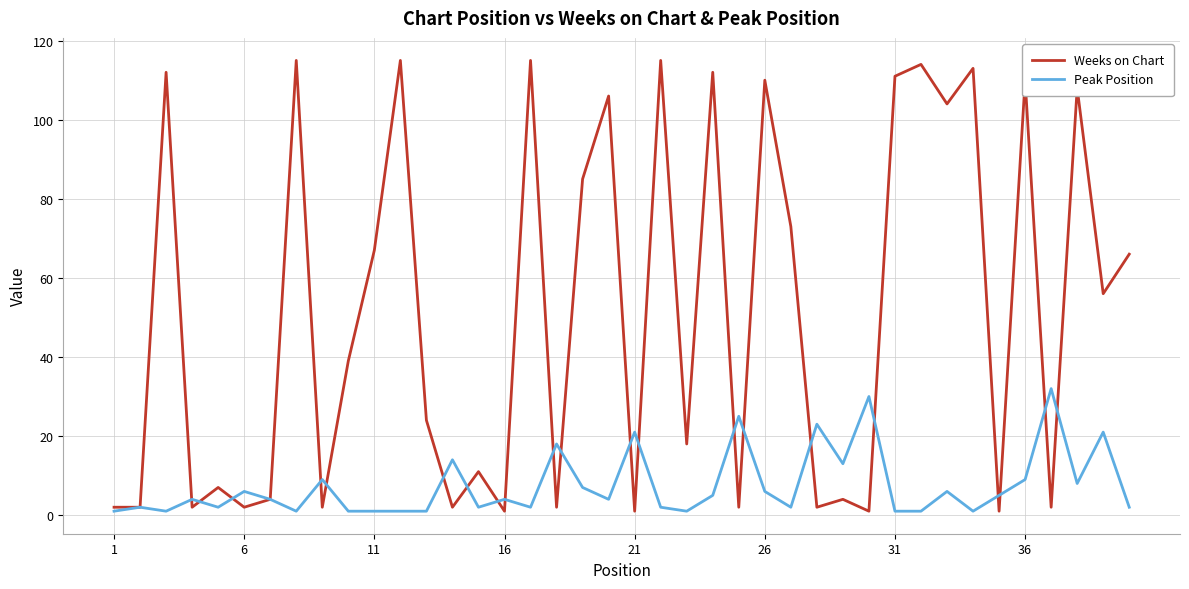

What is the average value of the Weeks on Chart series?

51